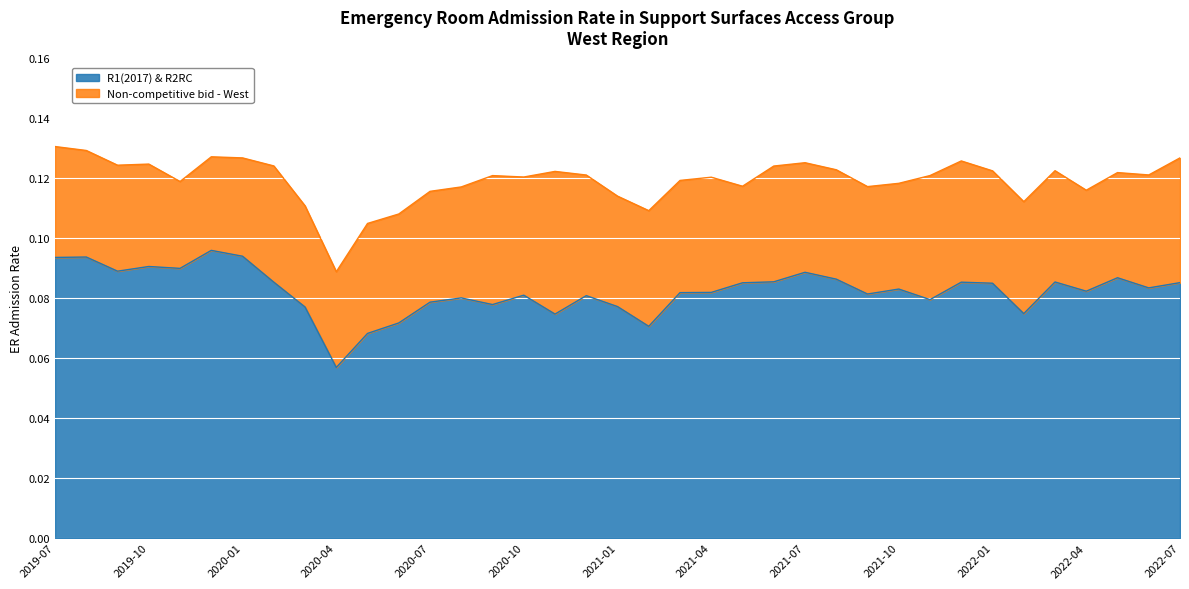

At which category is the sum across all series the highest?

2019-07